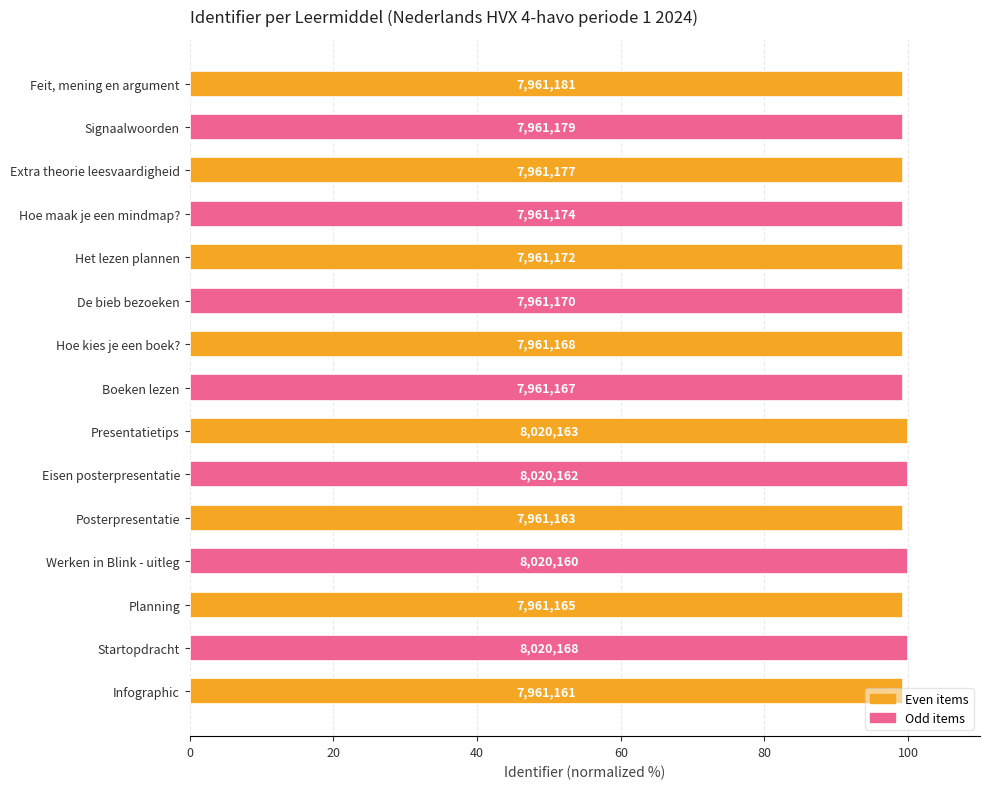

Does the chart contain any negative values?

No